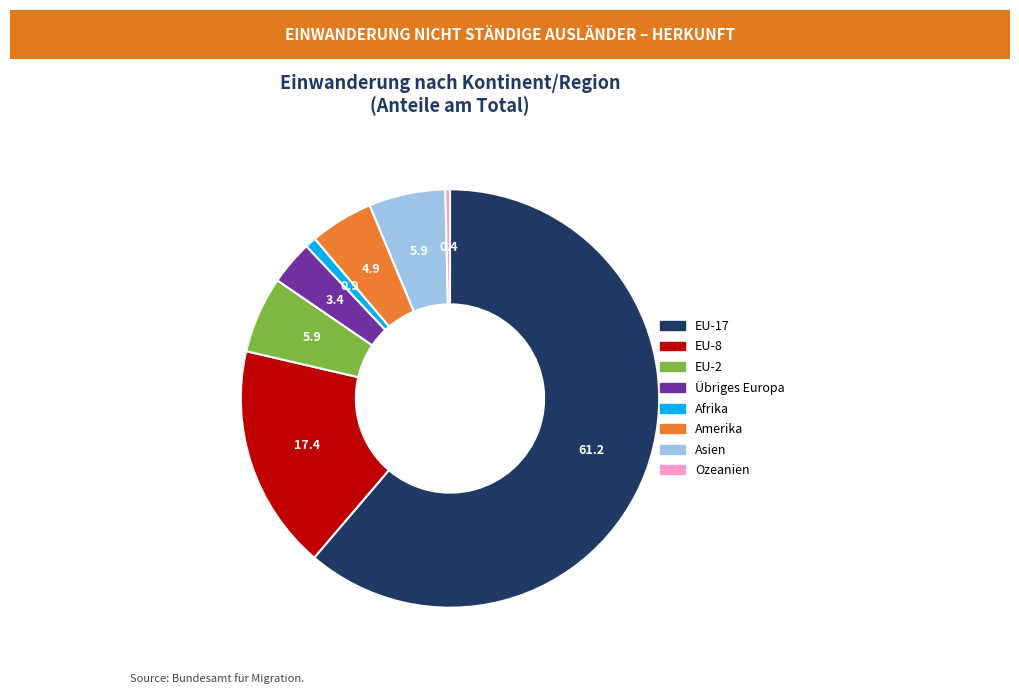

Which has a higher value, Asien or Afrika?

Asien